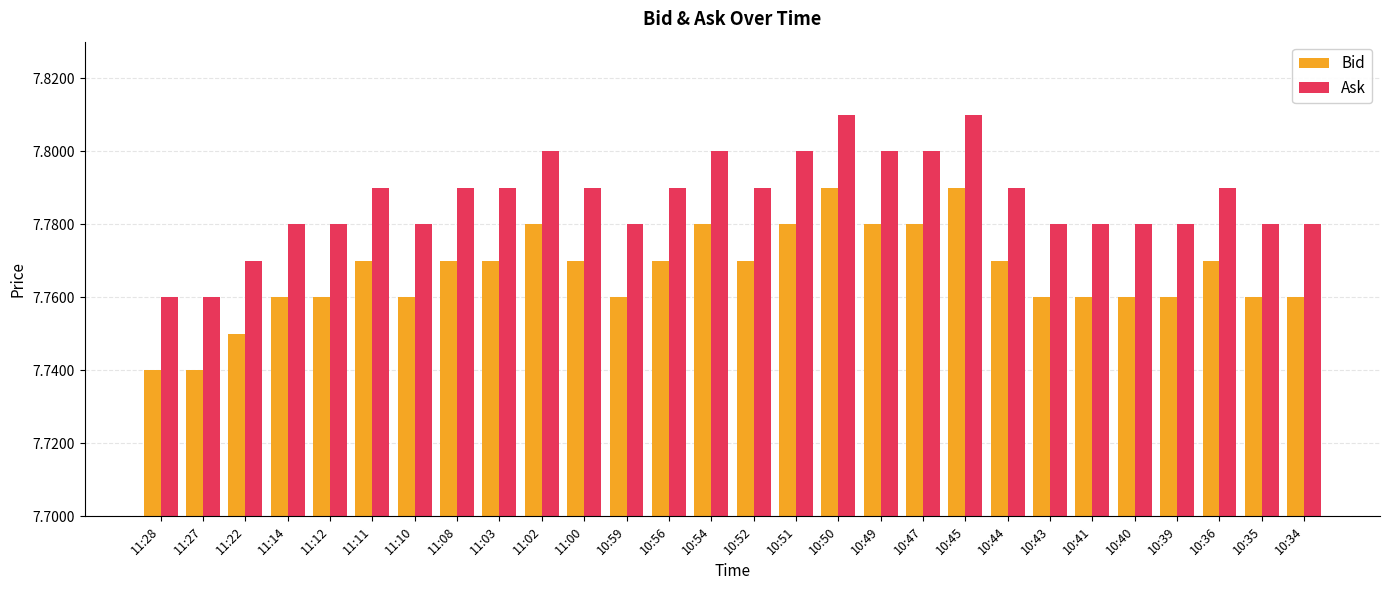

Which series has the largest total across all categories?

Ask